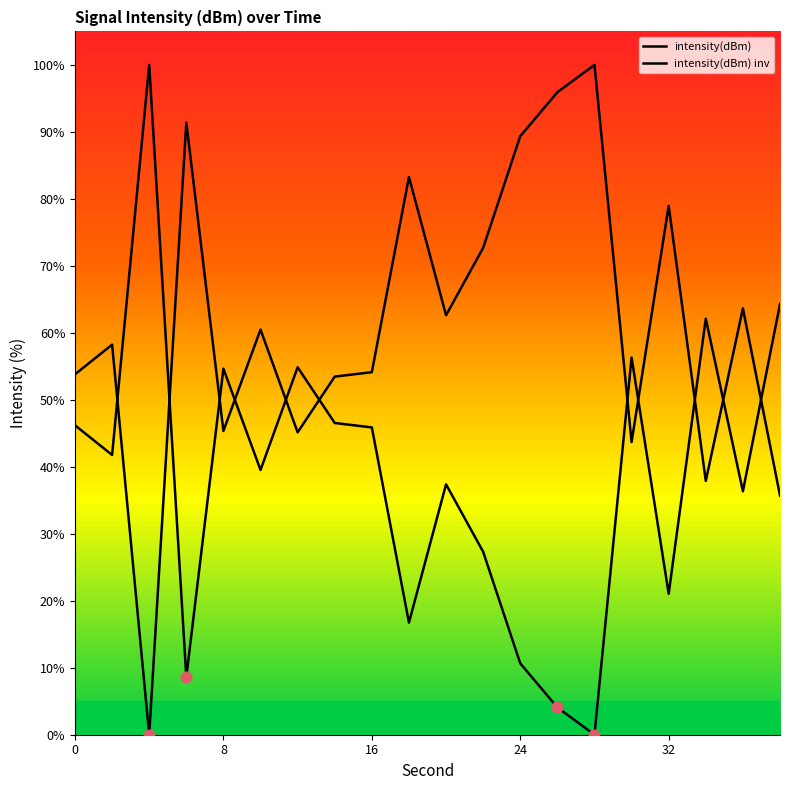

What are all the series names shown in the legend?

intensity(dBm), intensity(dBm) inv